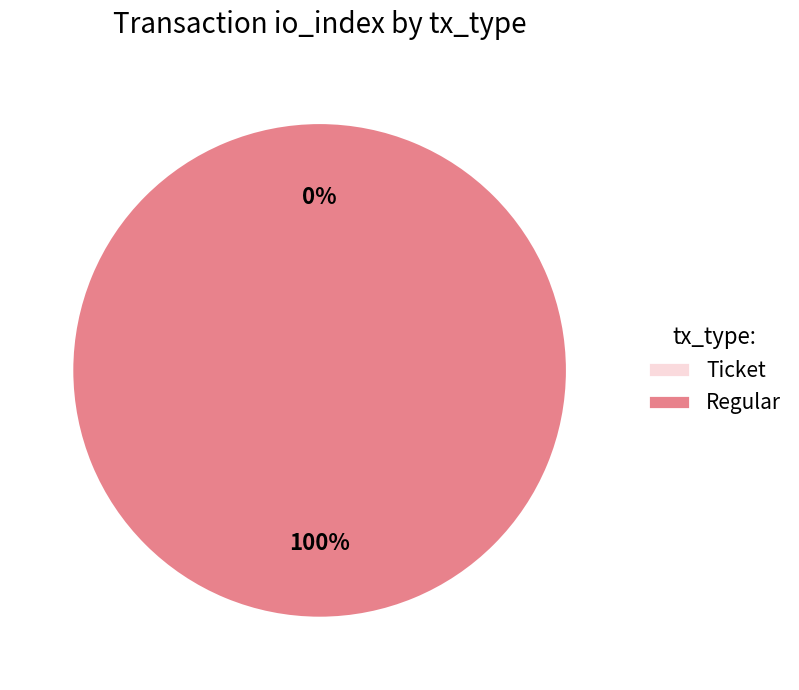

True or false: Ticket accounts for 1% of the total.

False